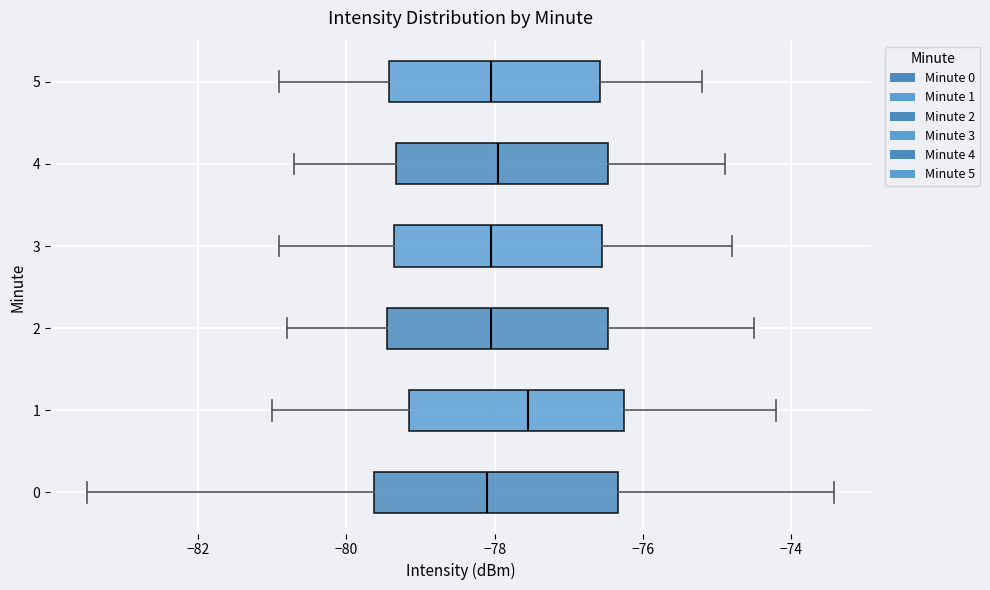

Where does the left whisker of the box at y = 5 end on the x-axis? The values are not printed on the chart, so give them approximately, as read against the axis.

-80.8